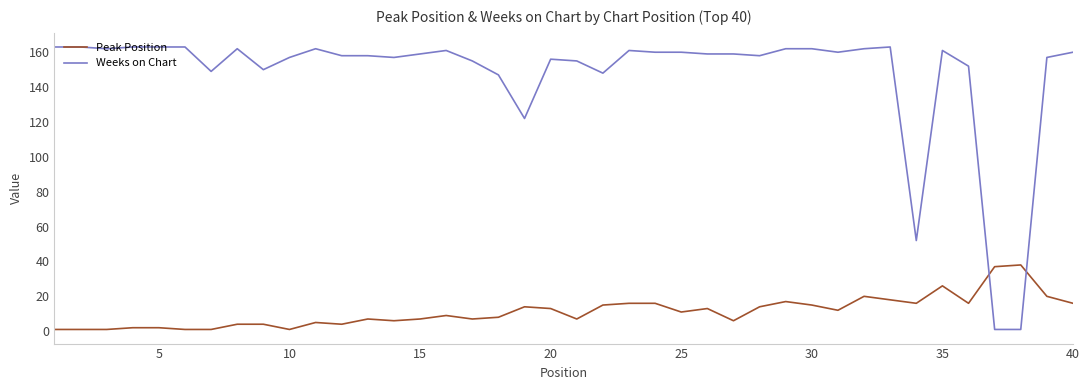

Does the chart display data point markers on the line(s)?

No